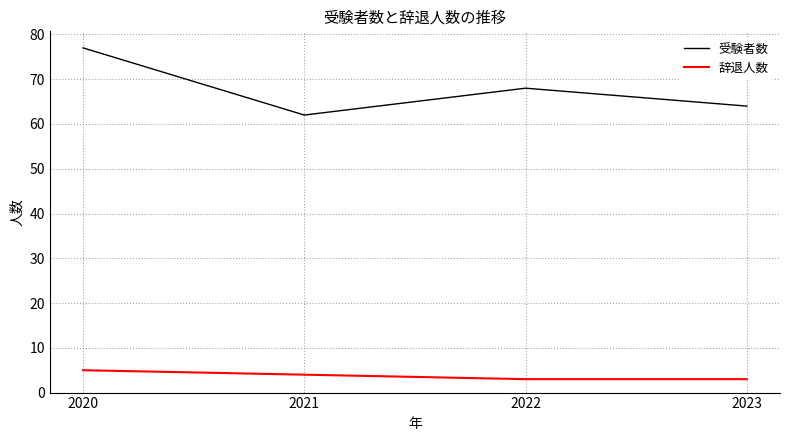

Reading left to right, extract all data points from this chart.

受験者数: 2020=77	2021=62	2022=68	2023=64
辞退人数: 2020=5	2021=4	2022=3	2023=3